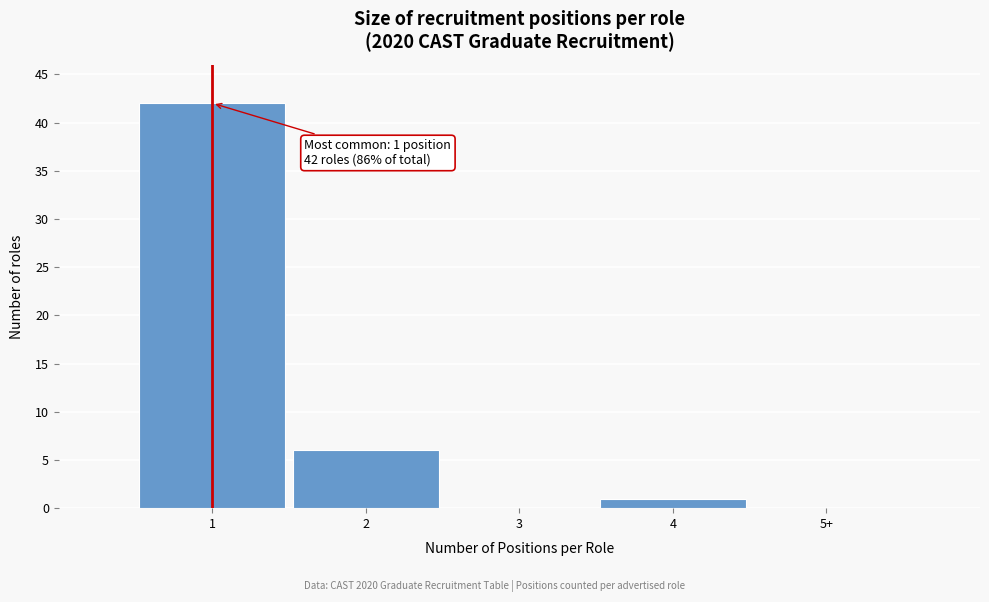

Reading left to right, transcribe all the data shown in this chart.

1=42	2=6	3=0	4=1	5+=0